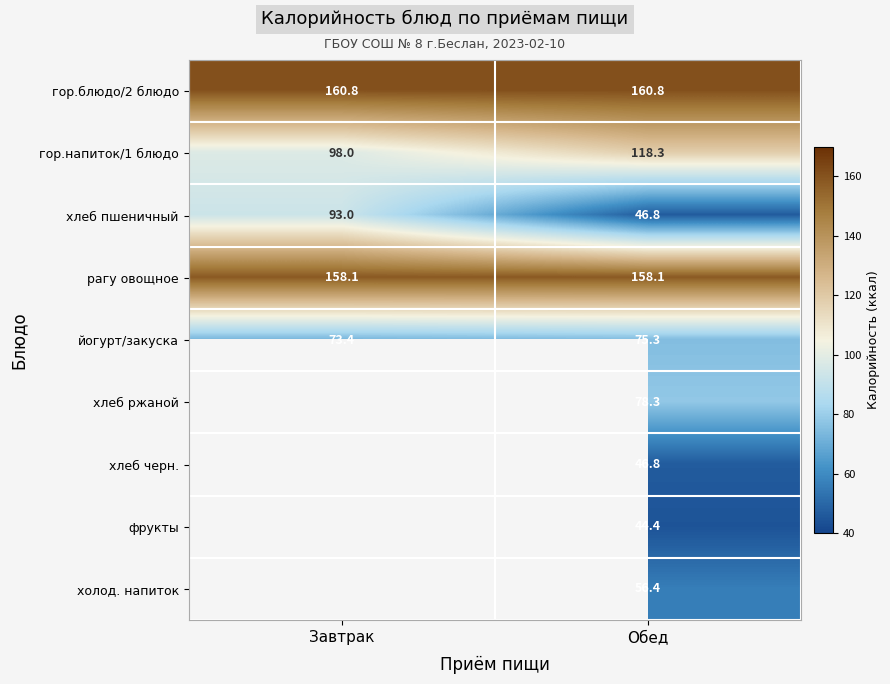

What is the difference between the maximum and minimum values in the йогурт/закуска series?

1.9